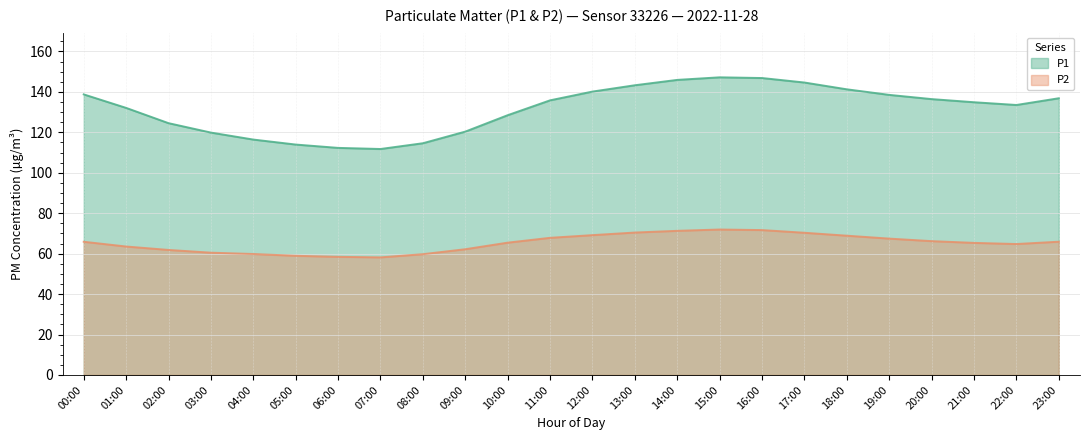

How many lines are shown in the chart?

2